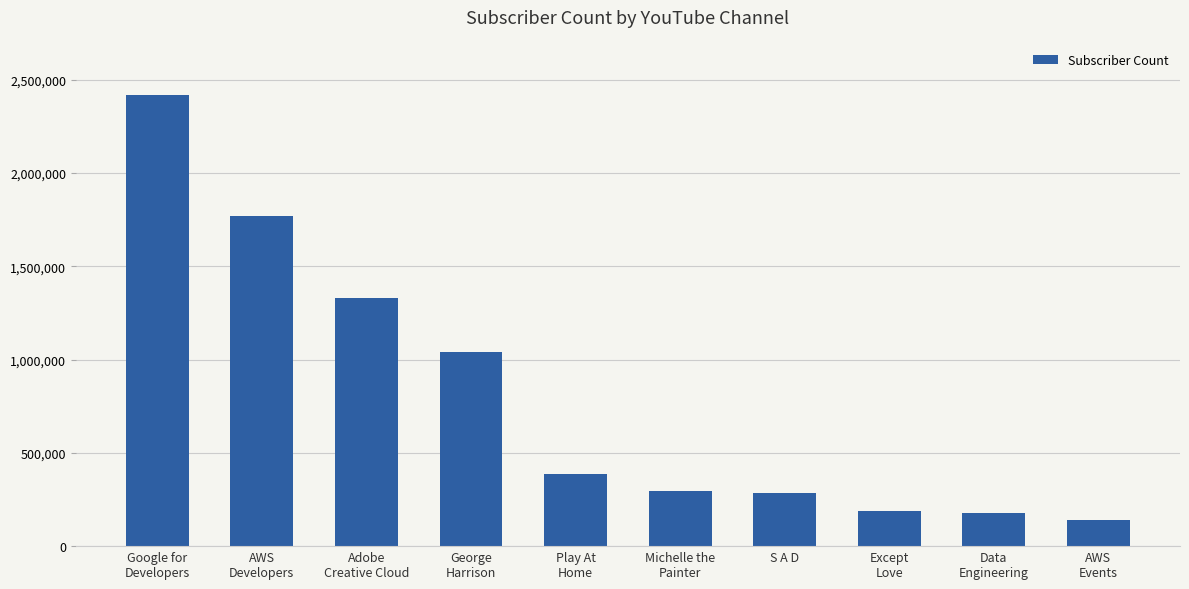

What is the maximum value shown in the chart?

2420000